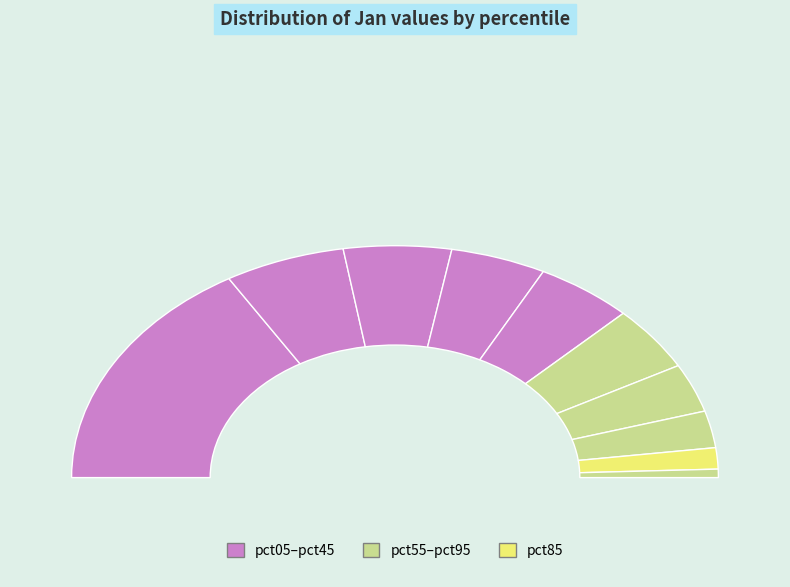

The pct25 slice represents 11% of the pie. True or false?

True